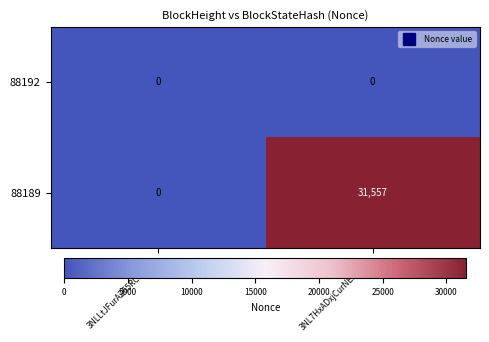

Reading right to left, extract all data points from this chart.

88192: 3NL7HxADxjCurNEAP4…=0	3NLLtJFurAZ65RC1JX…=0
88189: 3NL7HxADxjCurNEAP4…=31557	3NLLtJFurAZ65RC1JX…=0